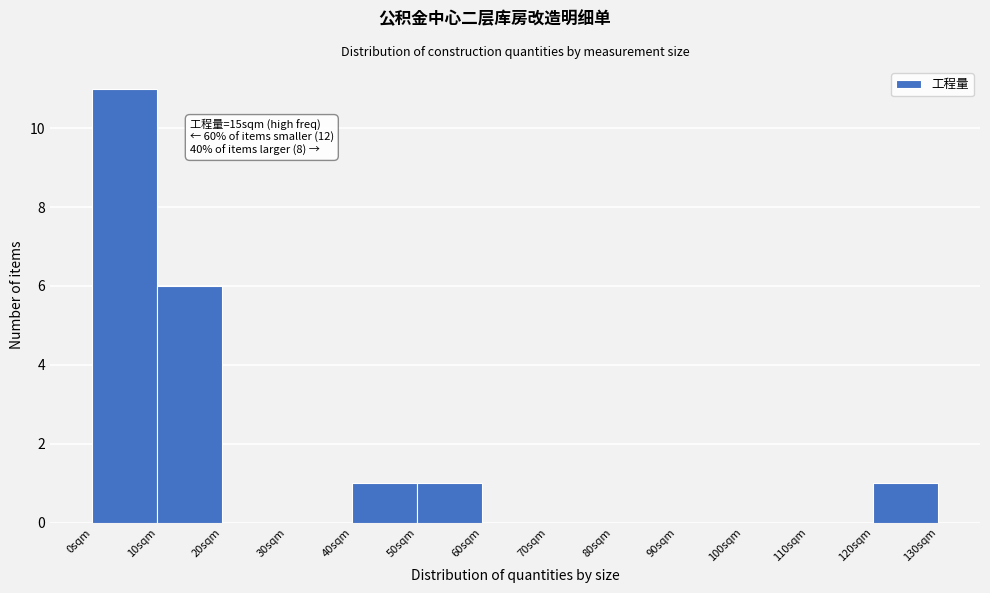

Over which range of the x-axis is the bar tallest?

0 to 10